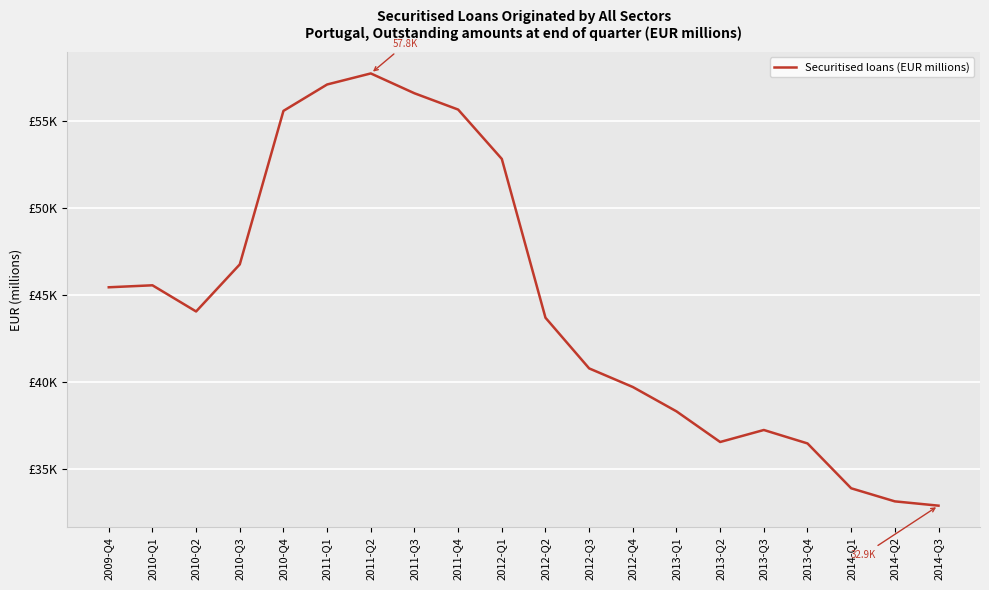

What is the ratio of the value at 2010-Q3 to the value at 2011-Q3?

0.8